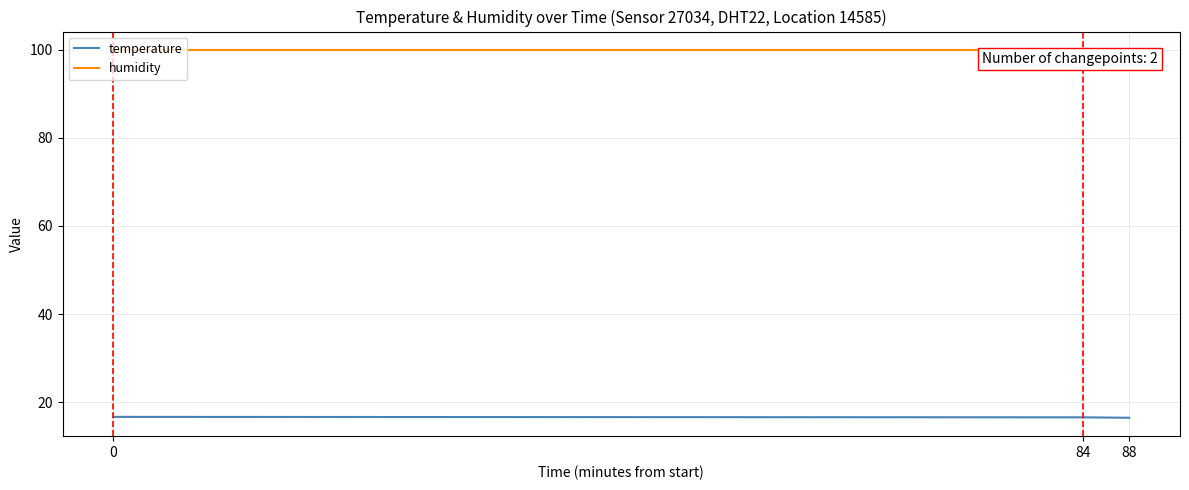

How many lines are shown in the chart?

2